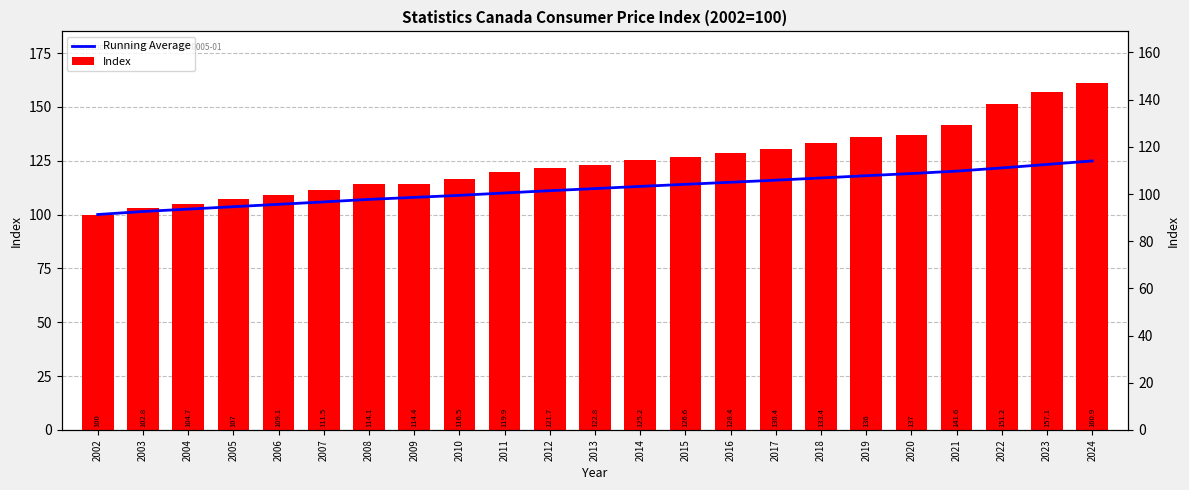

Are the bars grouped side by side (vs. stacked)?

Yes